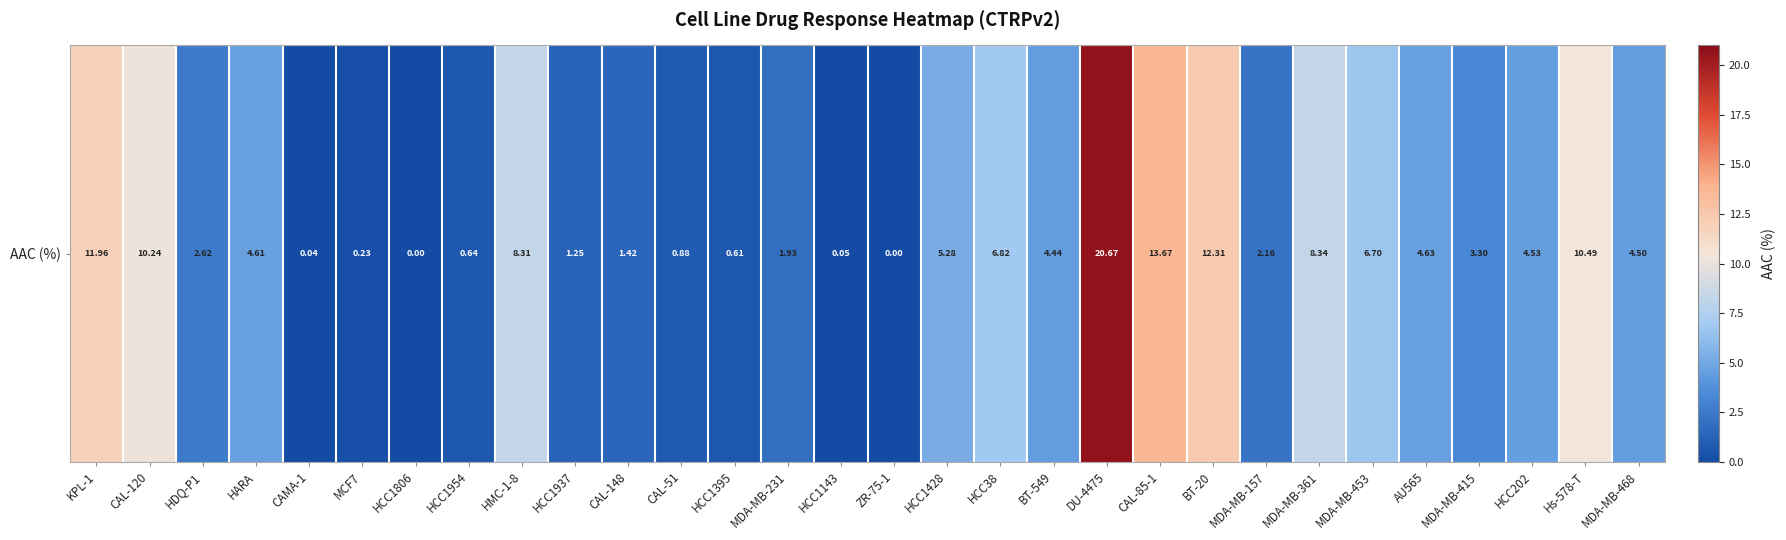

Is it true that the value at BT-20 is 12.3?

True